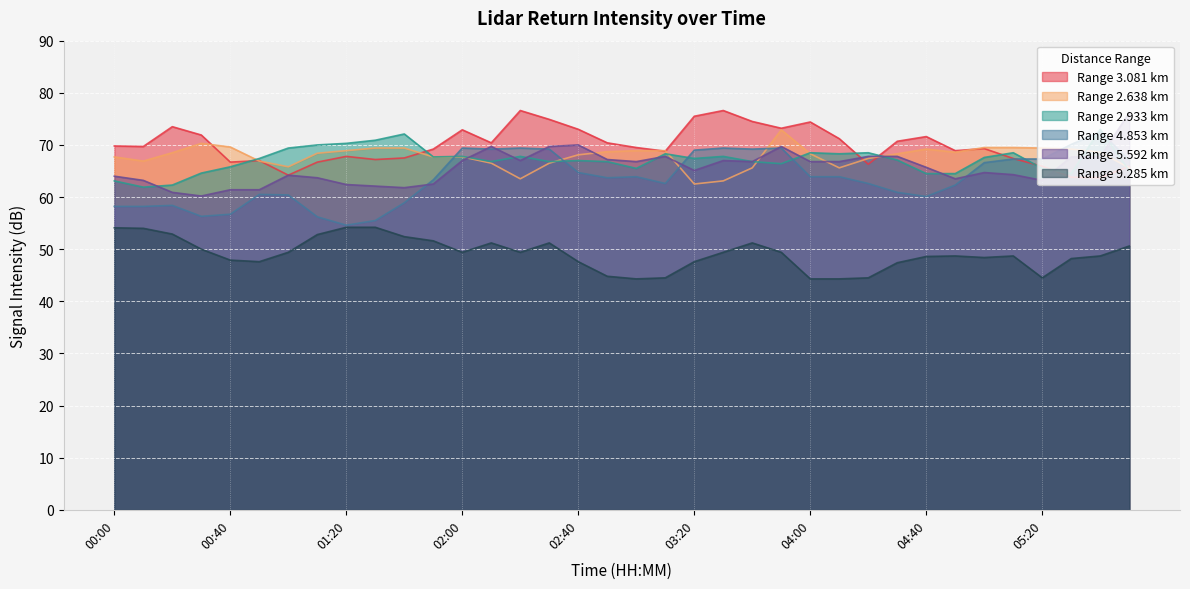

Reading left to right, transcribe all the data shown in this chart.

3.081: 00:00=69.8	00:10=69.7	00:20=73.5	00:30=71.9	00:40=66.7	00:50=67.0	01:00=64.2	01:10=66.7	01:20=67.8	01:30=67.2	01:40=67.5	01:50=69.2	02:00=72.9	02:10=70.4	02:20=76.6	02:30=74.9	02:40=73.0	02:50=70.4	03:00=69.5	03:10=68.8	03:20=75.5	03:30=76.6	03:40=74.5	03:50=73.2	04:00=74.4	04:10=71.2	04:20=66.3	04:30=70.7	04:40=71.6	04:50=68.9	05:00=69.3	05:10=67.4	05:20=65.9	05:30=63.8	06:10=63.7	06:20=65.9
2.638: 00:00=67.7	00:10=66.9	00:20=68.5	00:30=70.3	00:40=69.6	00:50=66.9	01:00=65.8	01:10=68.4	01:20=68.9	01:30=69.4	01:40=69.4	01:50=67.7	02:00=67.7	02:10=66.5	02:20=63.5	02:30=66.5	02:40=68.1	02:50=68.7	03:00=68.9	03:10=68.9	03:20=62.5	03:30=63.1	03:40=65.6	03:50=72.9	04:00=68.3	04:10=65.6	04:20=67.4	04:30=68.3	04:40=69.2	04:50=68.6	05:00=69.5	05:10=69.5	05:20=69.4	05:30=69.2	06:10=68.6	06:20=65.6
2.933: 00:00=63.1	00:10=61.9	00:20=62.3	00:30=64.6	00:40=65.8	00:50=67.4	01:00=69.4	01:10=70.0	01:20=70.3	01:30=70.9	01:40=72.1	01:50=67.7	02:00=67.8	02:10=66.8	02:20=67.8	02:30=66.8	02:40=67.0	02:50=66.8	03:00=65.5	03:10=68.3	03:20=67.4	03:30=67.8	03:40=66.8	03:50=66.4	04:00=68.5	04:10=68.3	04:20=68.5	04:30=67.1	04:40=64.5	04:50=64.5	05:00=67.6	05:10=68.5	05:20=65.5	05:30=64.5	06:10=73.0	06:20=65.0
4.853: 00:00=58.2	00:10=58.2	00:20=58.4	00:30=56.3	00:40=56.7	00:50=60.5	01:00=60.4	01:10=56.2	01:20=54.6	01:30=55.5	01:40=58.9	01:50=63.3	02:00=69.4	02:10=69.2	02:20=69.4	02:30=69.2	02:40=64.7	02:50=63.7	03:00=63.9	03:10=62.6	03:20=69.0	03:30=69.4	03:40=69.2	03:50=69.4	04:00=63.9	04:10=63.9	04:20=62.6	04:30=60.9	04:40=60.1	04:50=62.3	05:00=66.6	05:10=67.3	05:20=67.3	05:30=70.1	06:10=72.5	06:20=67.1
5.592: 00:00=64.0	00:10=63.2	00:20=60.9	00:30=60.2	00:40=61.4	00:50=61.4	01:00=64.2	01:10=63.7	01:20=62.4	01:30=62.1	01:40=61.8	01:50=62.5	02:00=67.0	02:10=69.7	02:20=67.0	02:30=69.7	02:40=70.0	02:50=67.2	03:00=66.8	03:10=67.8	03:20=65.1	03:30=67.0	03:40=66.8	03:50=69.7	04:00=66.8	04:10=66.8	04:20=67.8	04:30=67.8	04:40=65.7	04:50=63.5	05:00=64.7	05:10=64.3	05:20=63.2	05:30=67.7	06:10=67.7	06:20=76.2
9.285: 00:00=54.1	00:10=54.0	00:20=52.9	00:30=50.0	00:40=47.9	00:50=47.6	01:00=49.4	01:10=52.8	01:20=54.2	01:30=54.2	01:40=52.4	01:50=51.6	02:00=49.4	02:10=51.2	02:20=49.4	02:30=51.2	02:40=47.6	02:50=44.8	03:00=44.3	03:10=44.5	03:20=47.6	03:30=49.4	03:40=51.2	03:50=49.4	04:00=44.3	04:10=44.3	04:20=44.5	04:30=47.4	04:40=48.6	04:50=48.7	05:00=48.4	05:10=48.7	05:20=44.5	05:30=48.2	06:10=48.7	06:20=50.6